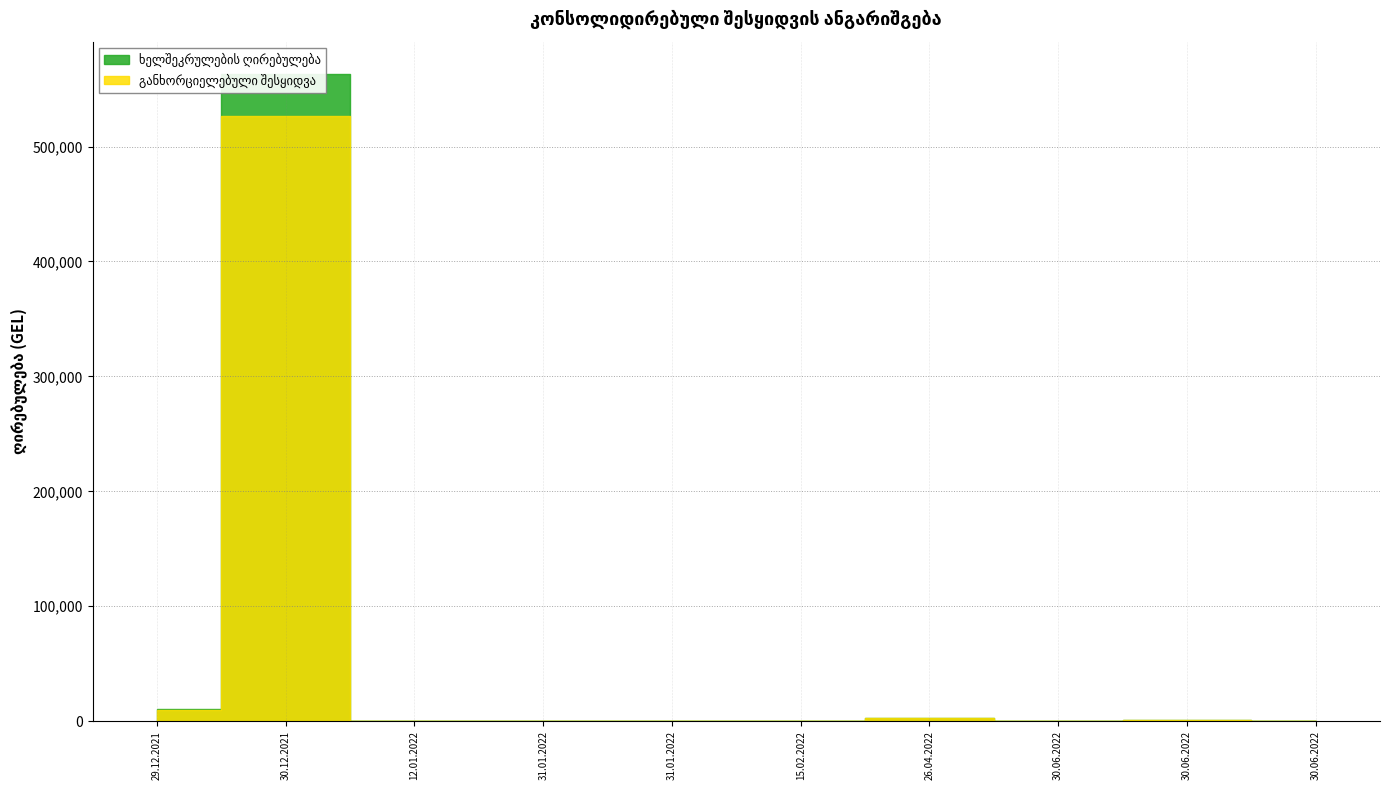

Which has a higher value, 26.04.2022 or 30.12.2021?

30.12.2021